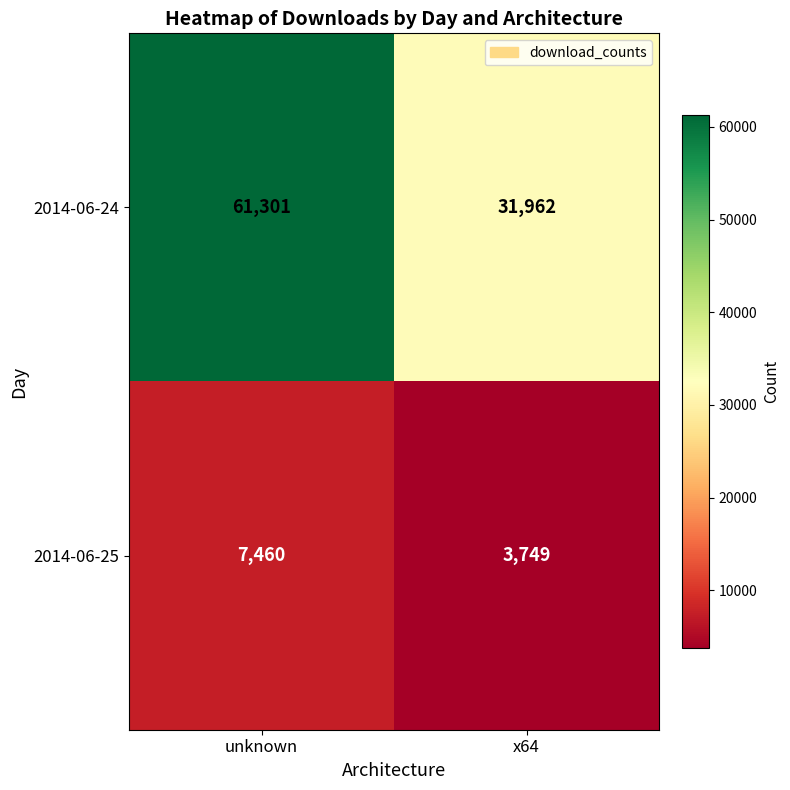

Is it true that 2014-06-24 equals 44012 at x64?

False